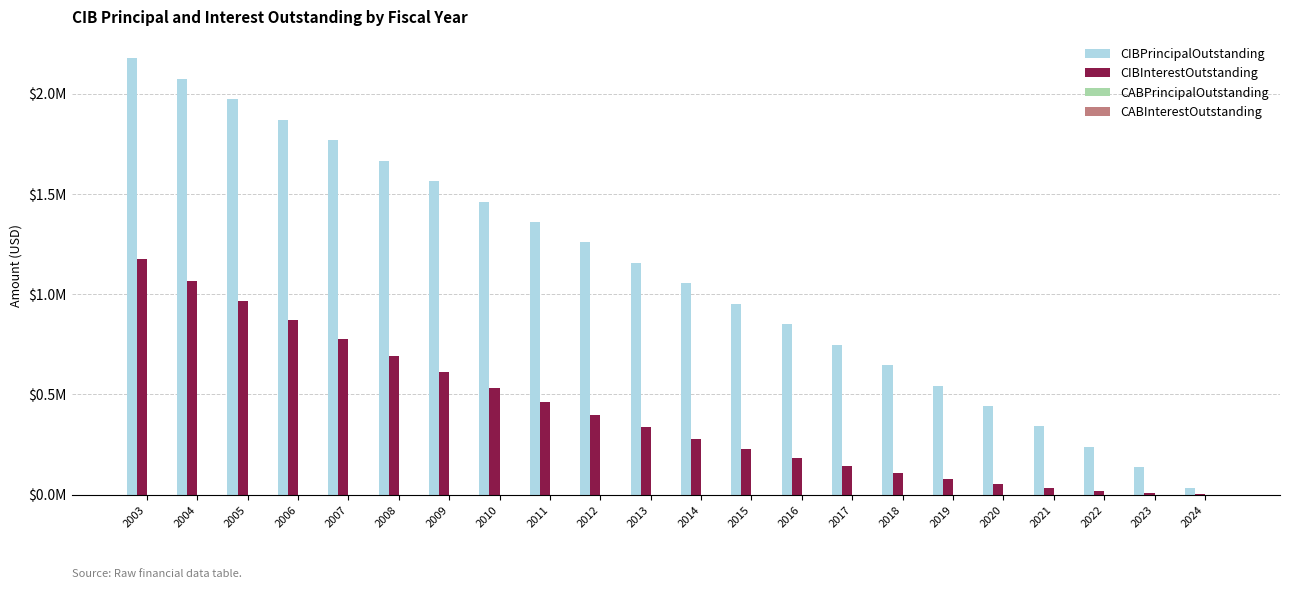

Which series changed the most between 2013 and 2018?

CIBPrincipalOutstanding